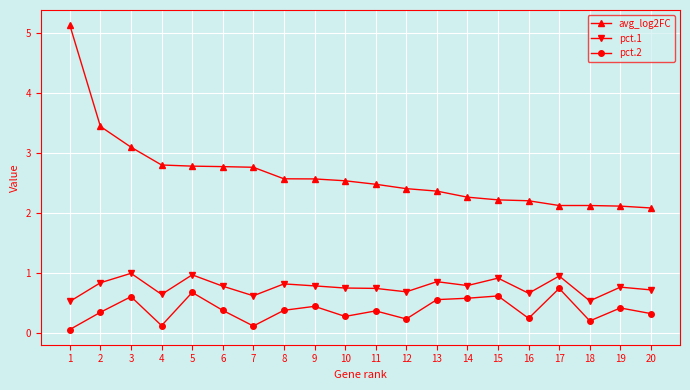

List the series in order of their peak value, lowest first.

pct.2, pct.1, avg_log2FC